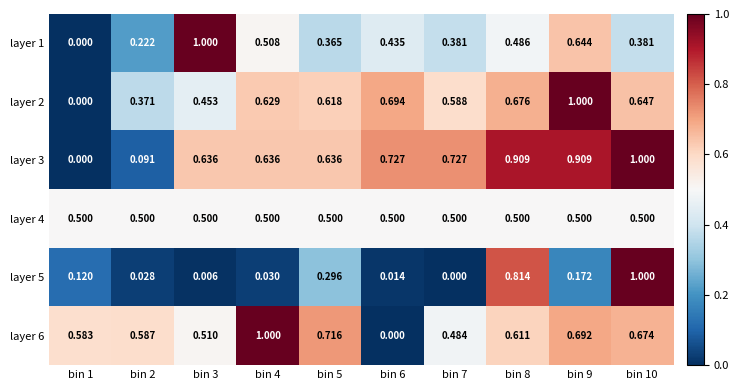

How many categories are shown in the chart?

10